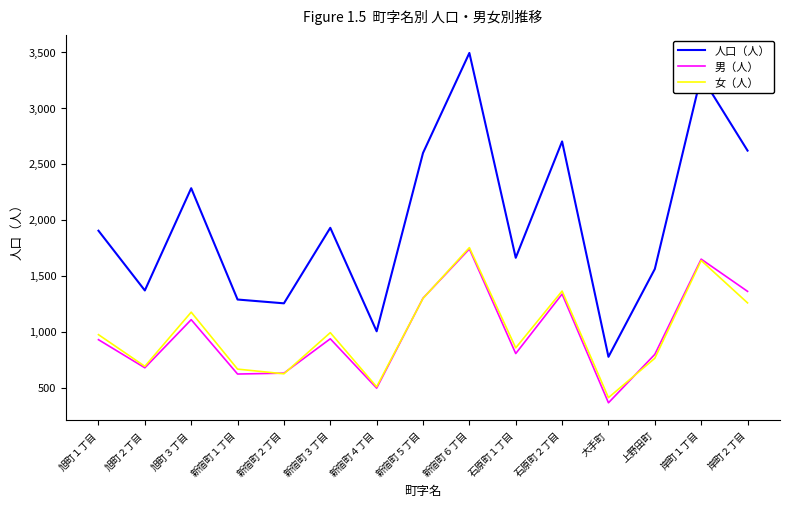

Which category has the lowest value across all series?

大手町